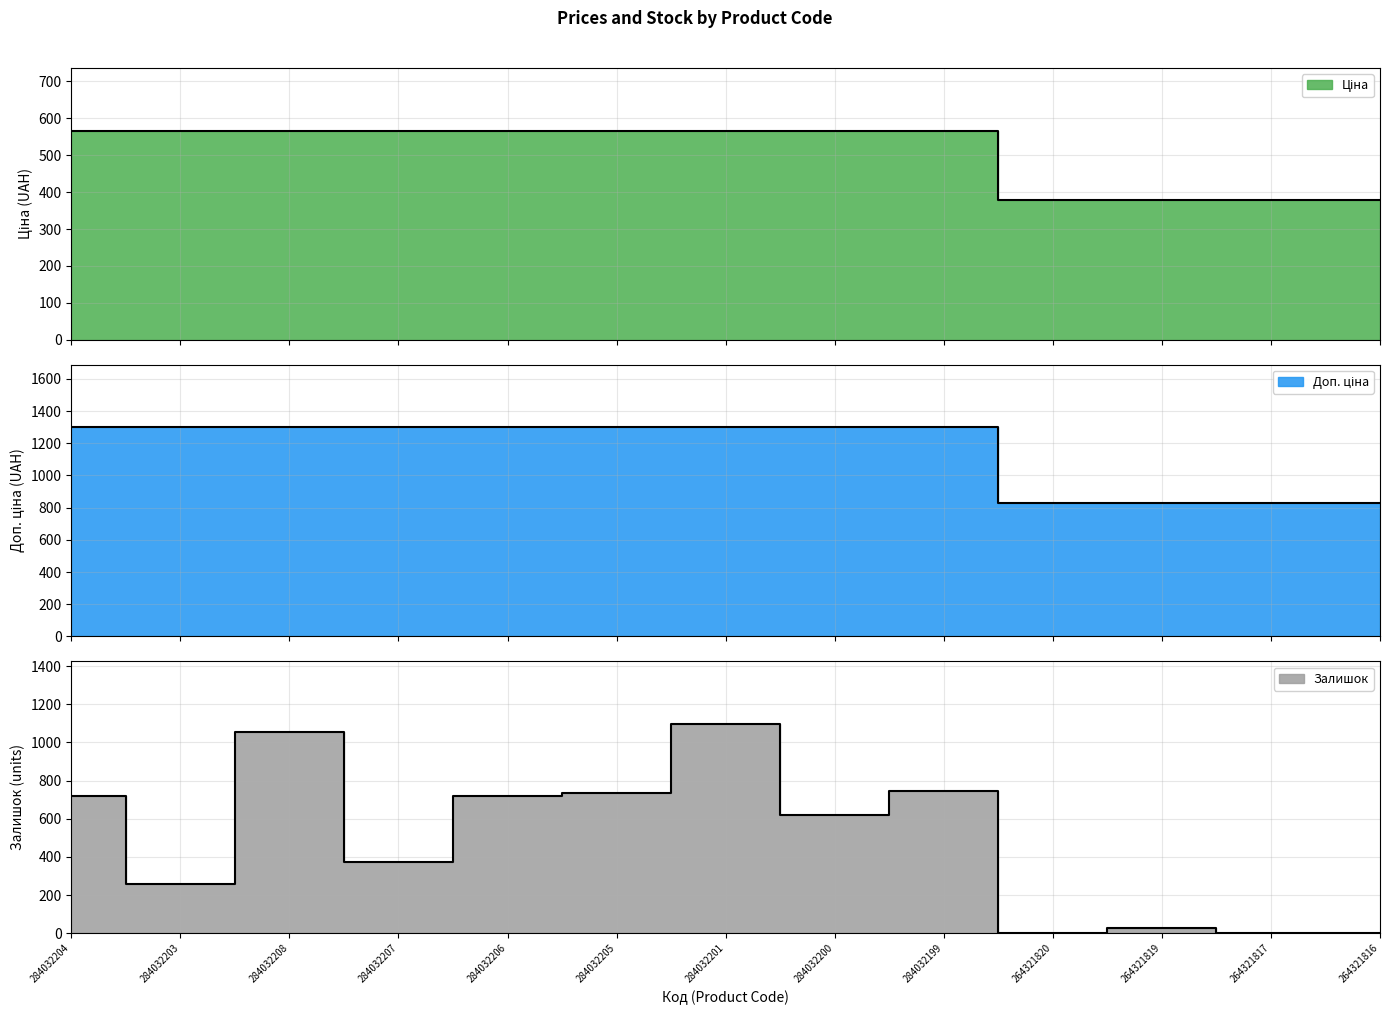

Between 284032206 and 284032201, which is larger?

284032206